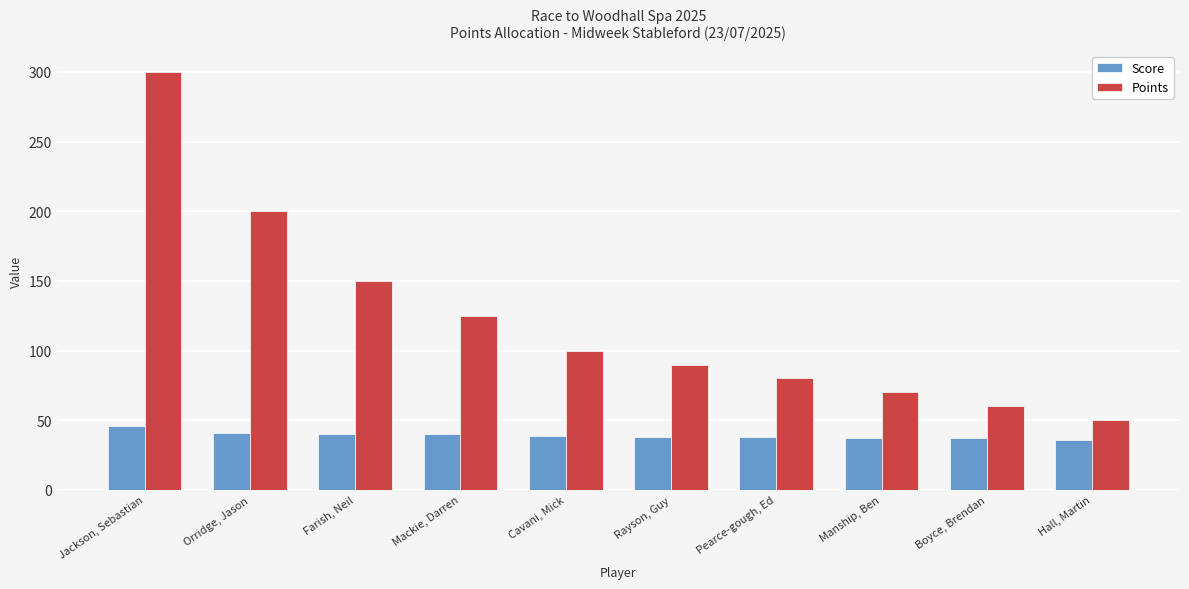

List the series in order of their overall mean, lowest first.

Score, Points